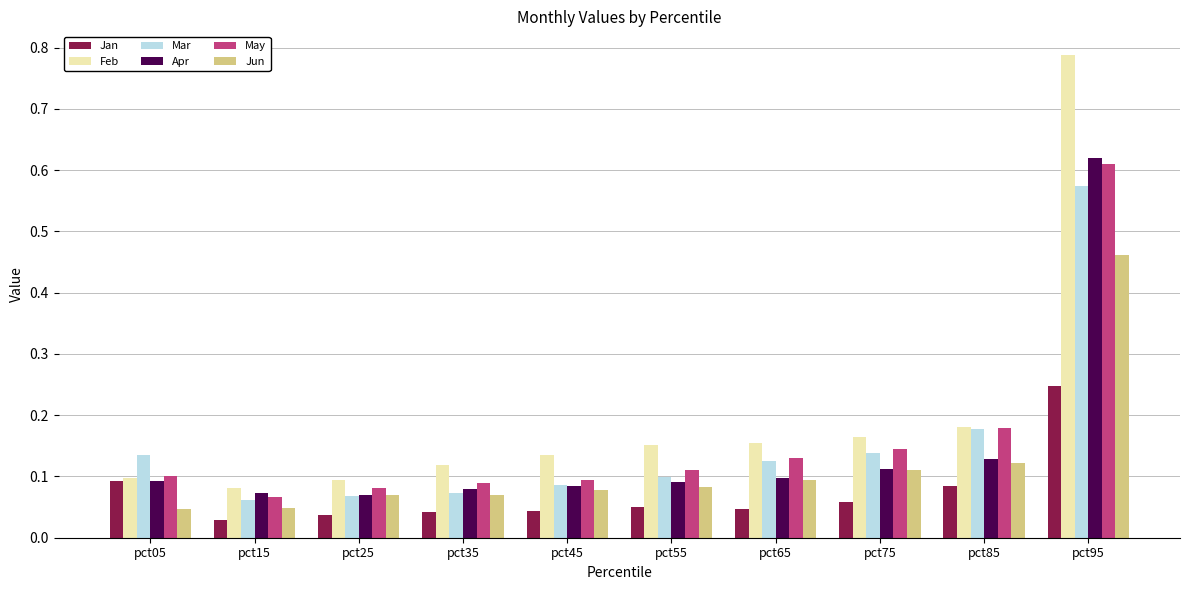

How many Jan values are between 0 and 1?

10